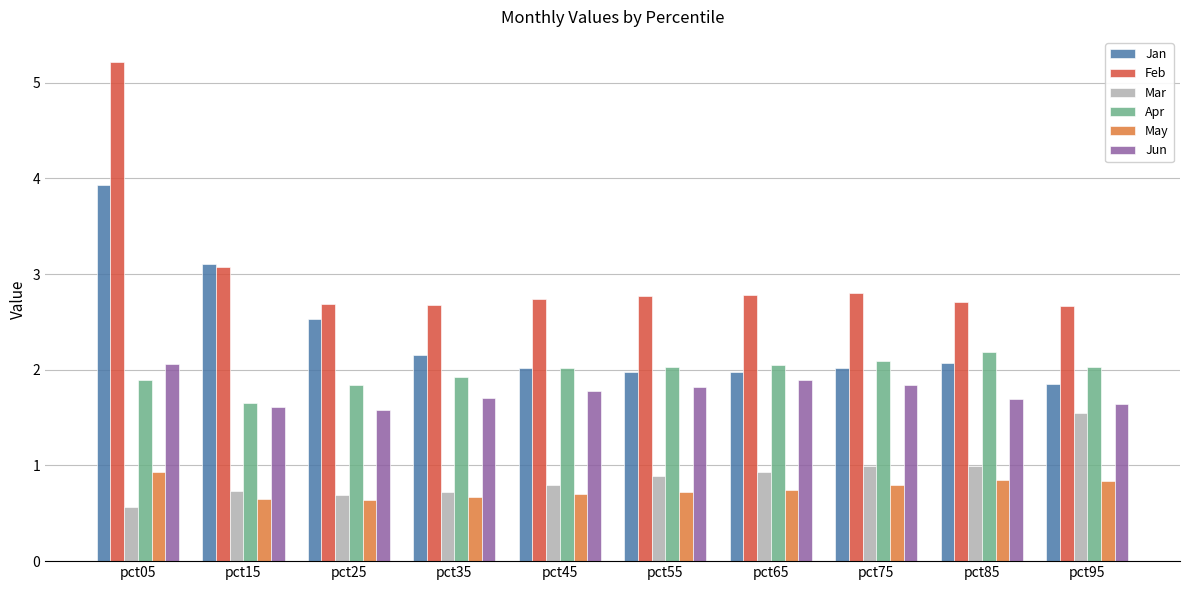

What is the difference between the Mar values at pct75 and pct65?

0.1